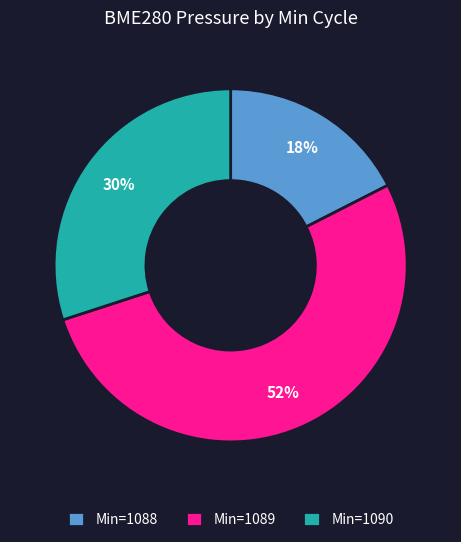

To the nearest percent, what percentage of the pie is Min=1089?

52%